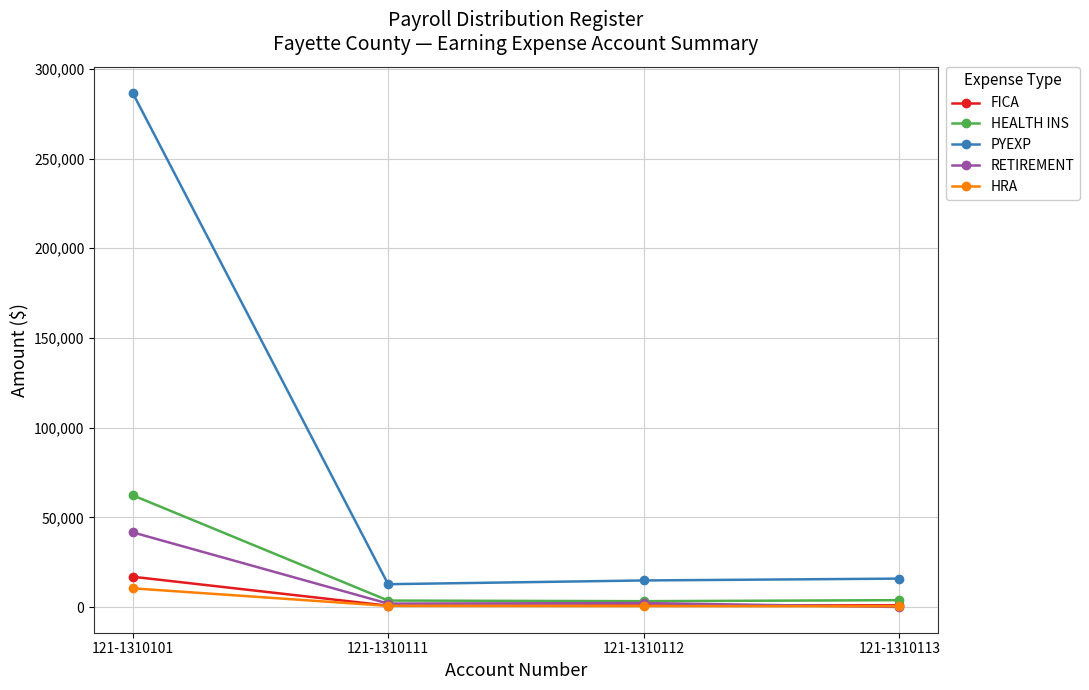

Which series has the largest total across all categories?

PYEXP